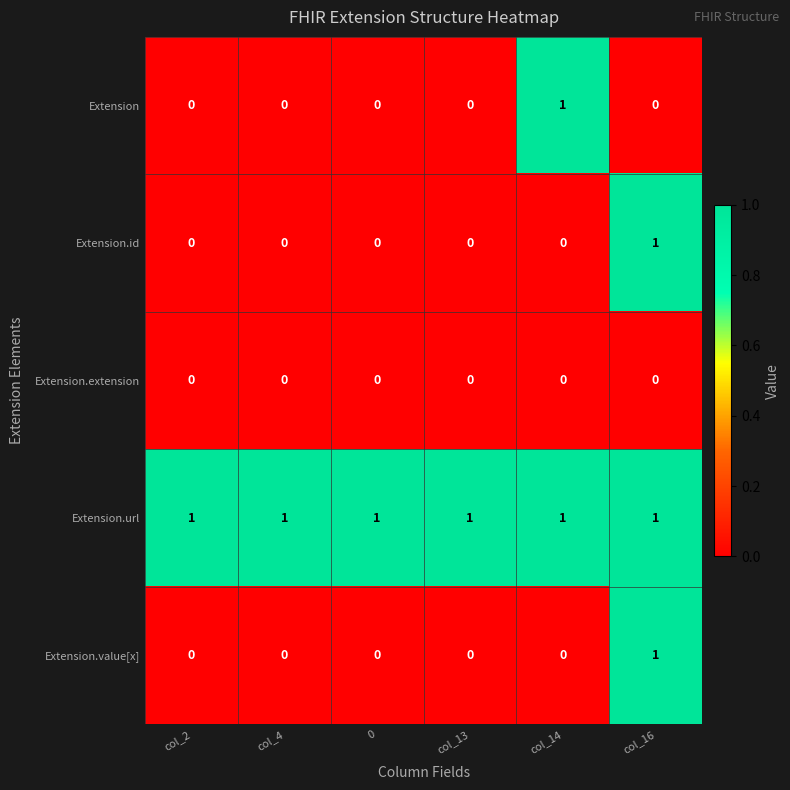

How many distinct data groups are displayed?

5